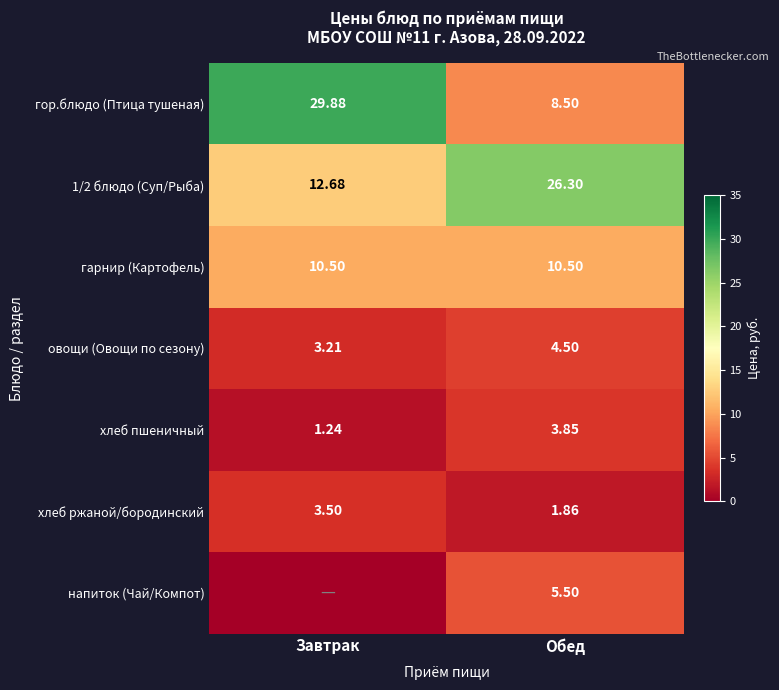

At how many categories does at least one series exceed 14?

2